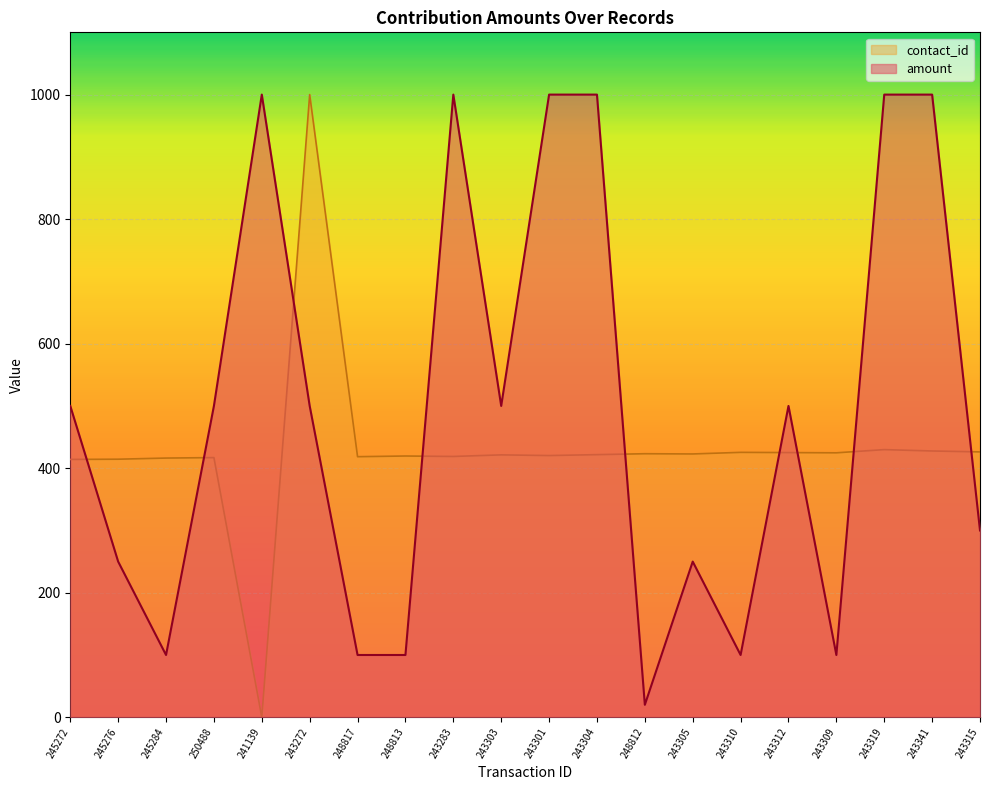

What is the difference between the highest and lowest values at 248812?

403.2